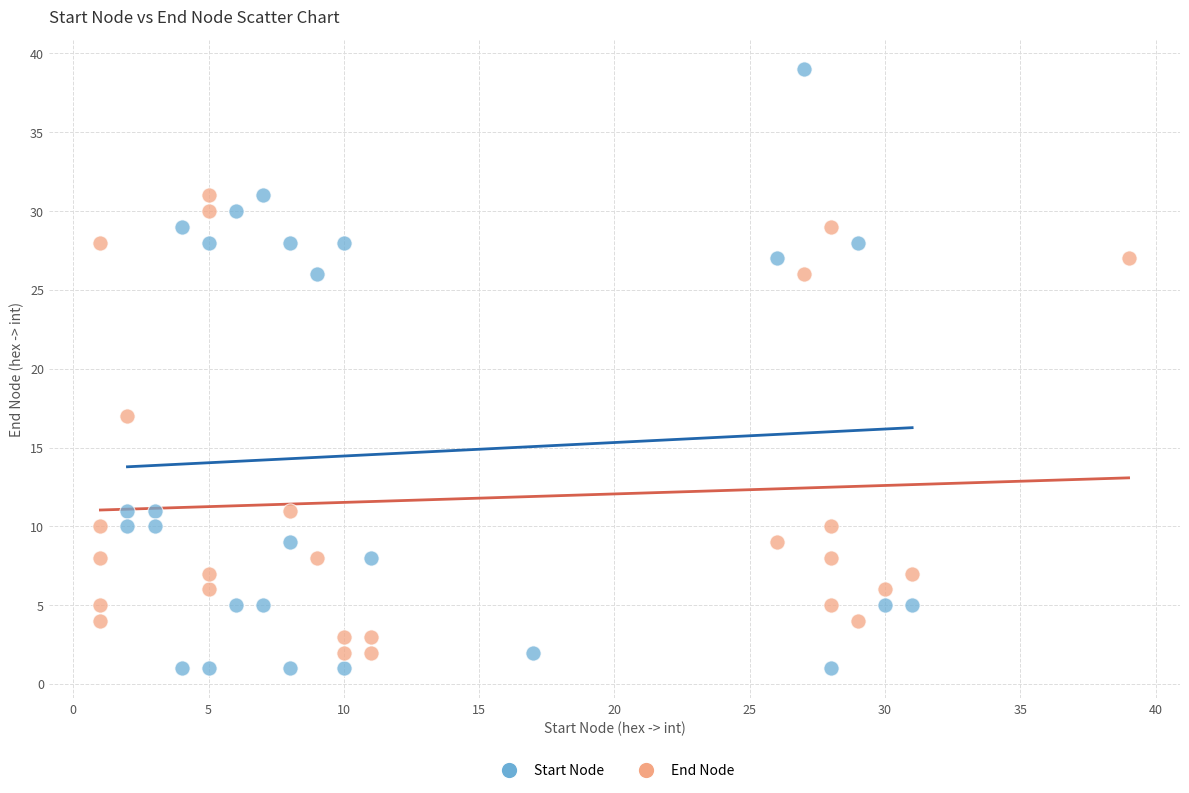

Which series has the widest spread of Y values?

Start Node